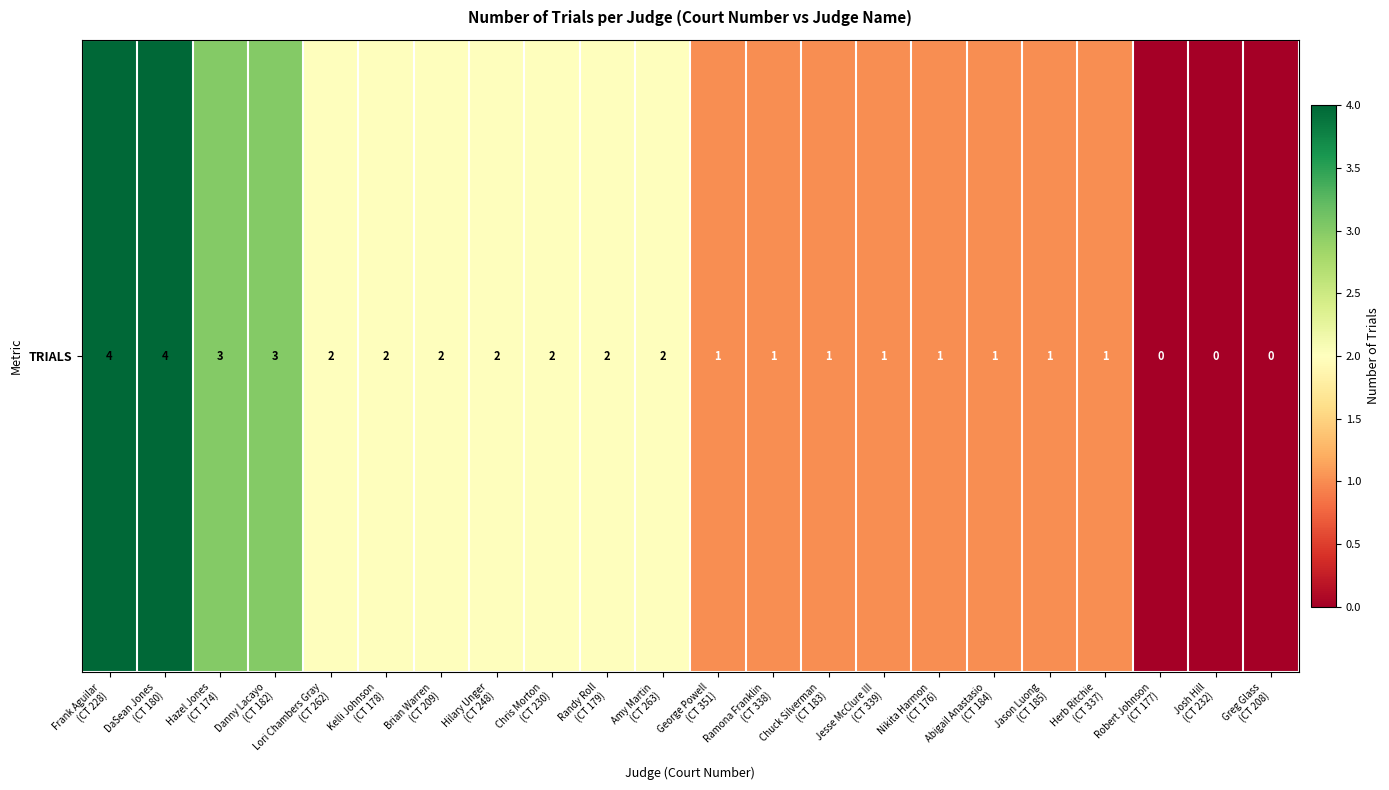

Is it true that the value at Lori Chambers Gray
(CT 262) is 2?

True